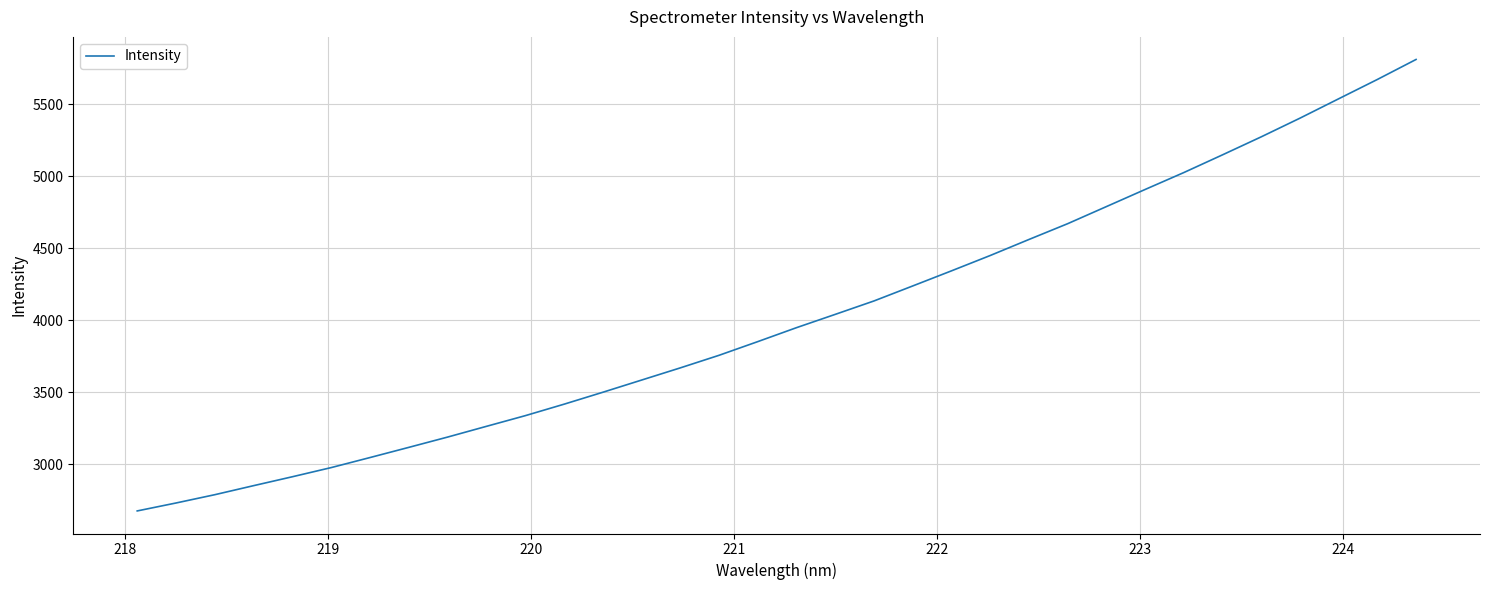

What is the sum of all values?

136658.9